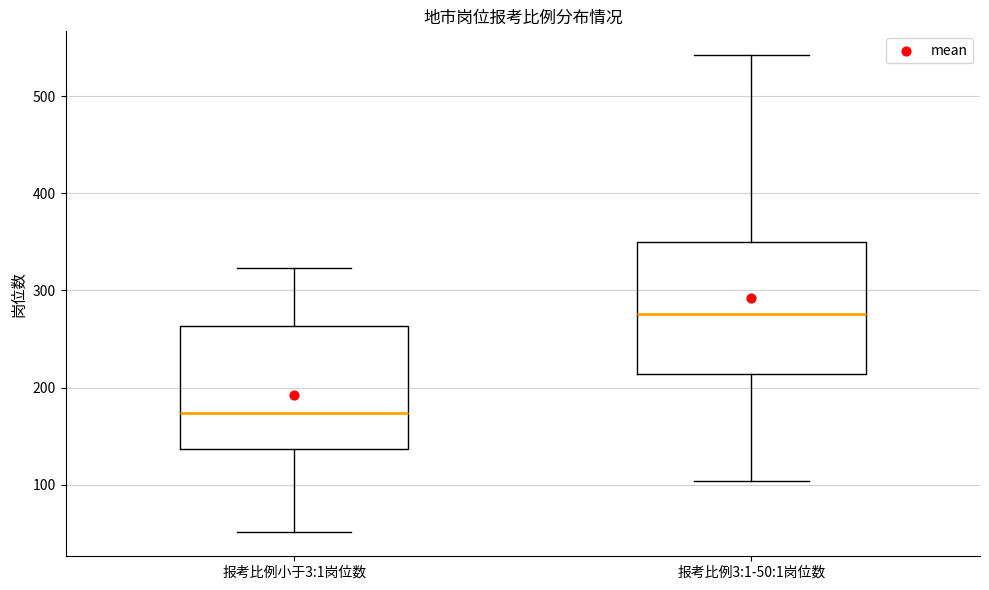

Where does the lower whisker of the box for 报考比例小于3:1岗位数 end on the y-axis? The values are not printed on the chart, so give them approximately, as read against the axis.

50